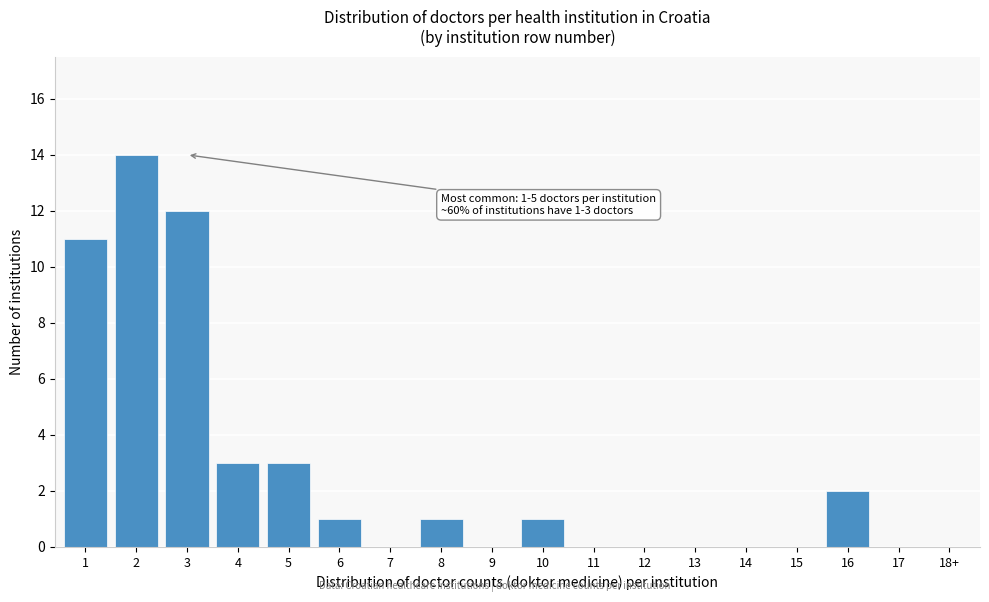

Reading left to right, transcribe all the data shown in this chart.

1=11	2=14	3=12	4=3	5=3	6=1	7=0	8=1	9=0	10=1	11=0	12=0	13=0	14=0	15=0	16=2	17=0	18+=0